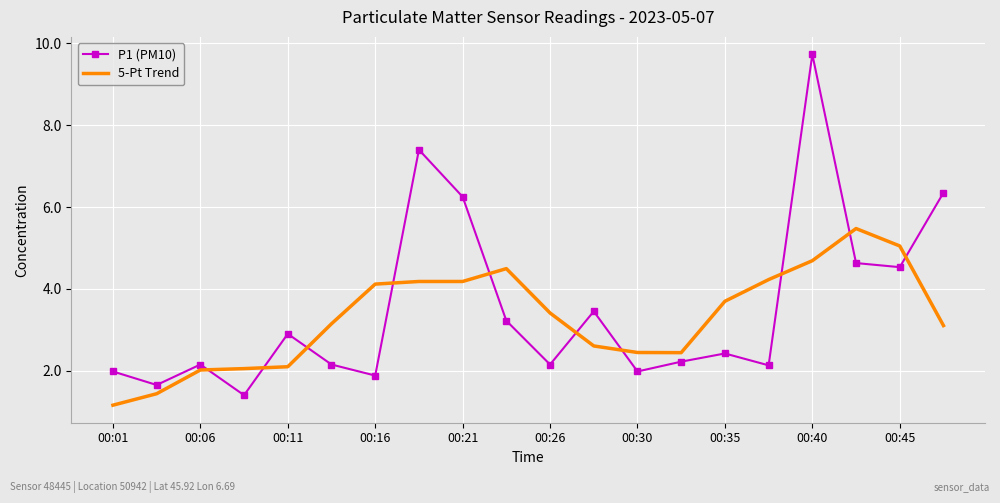

In P1 (PM10), how many points are higher than both neighbors (excluding endpoints)?

6